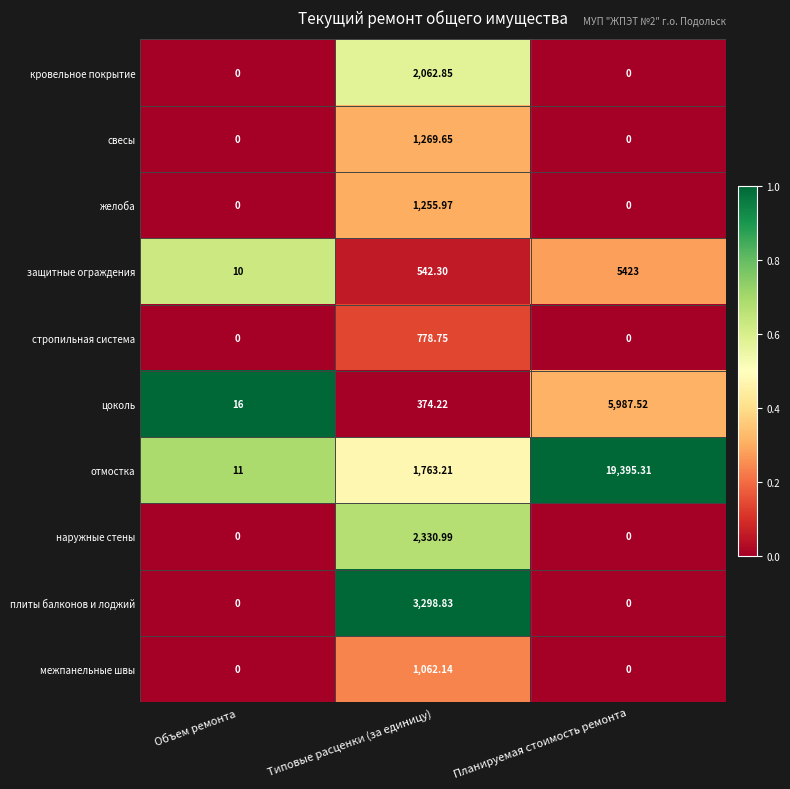

At Типовые расценки (за единицу), list the series in order from largest to smallest.

плиты балконов и лоджий, наружные стены, кровельное покрытие, отмостка, свесы, желоба, межпанельные швы, стропильная система, защитные ограждения, цоколь